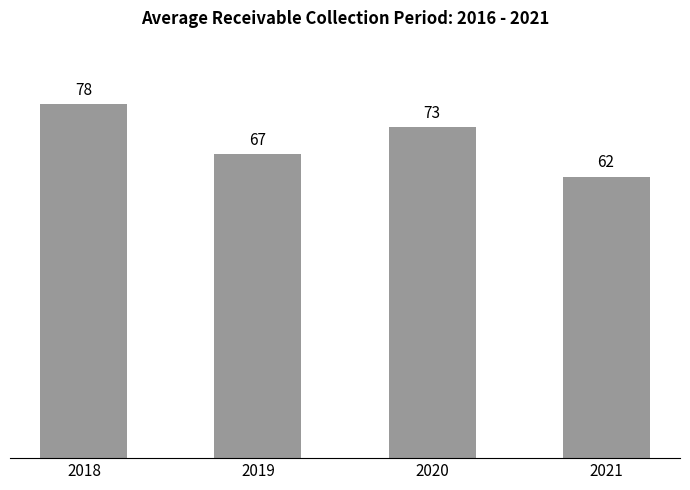

Reading right to left, what are all the values shown in this chart?

62	73	67	78